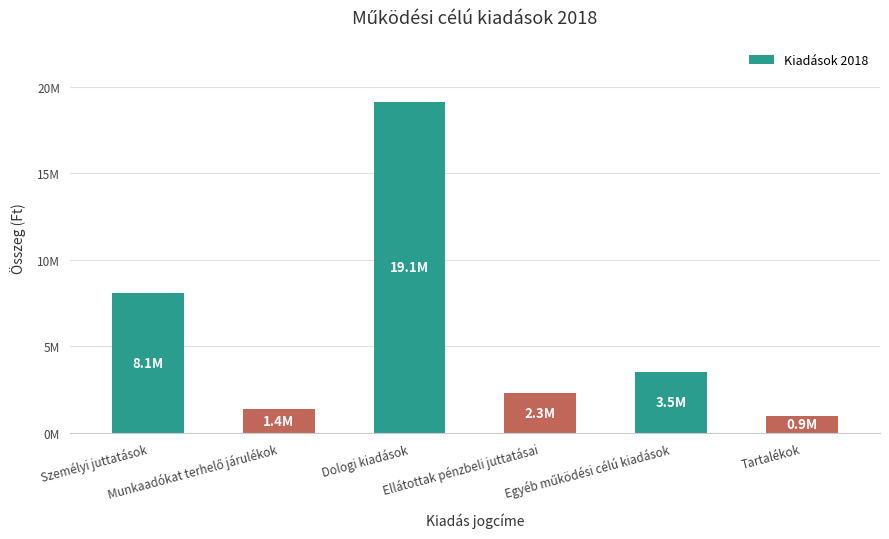

At which label is the value closest to 10037139?

Személyi juttatások